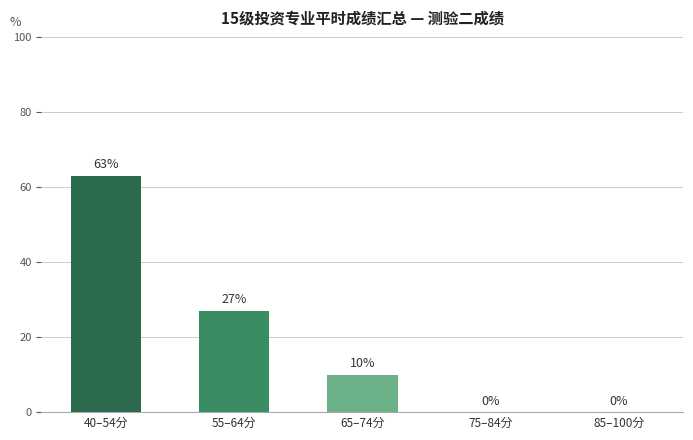

What is the difference between the values at 65–74分 and 55–64分?

17